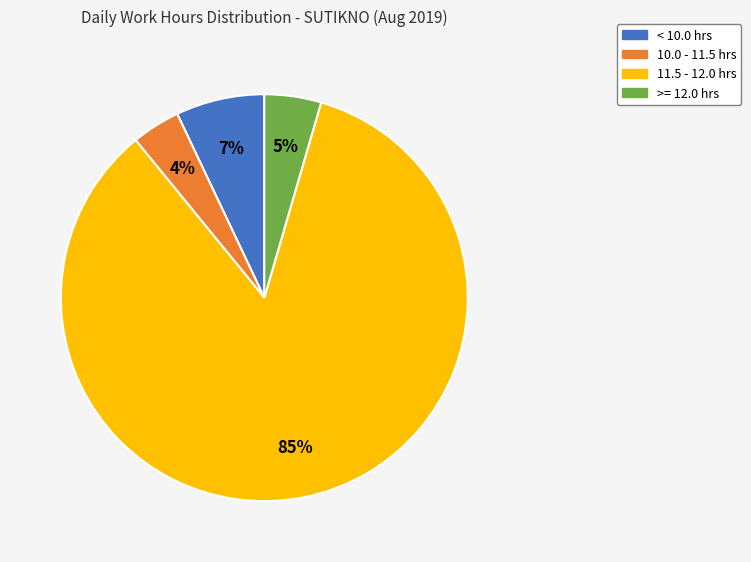

Count the number of slices in the pie.

4